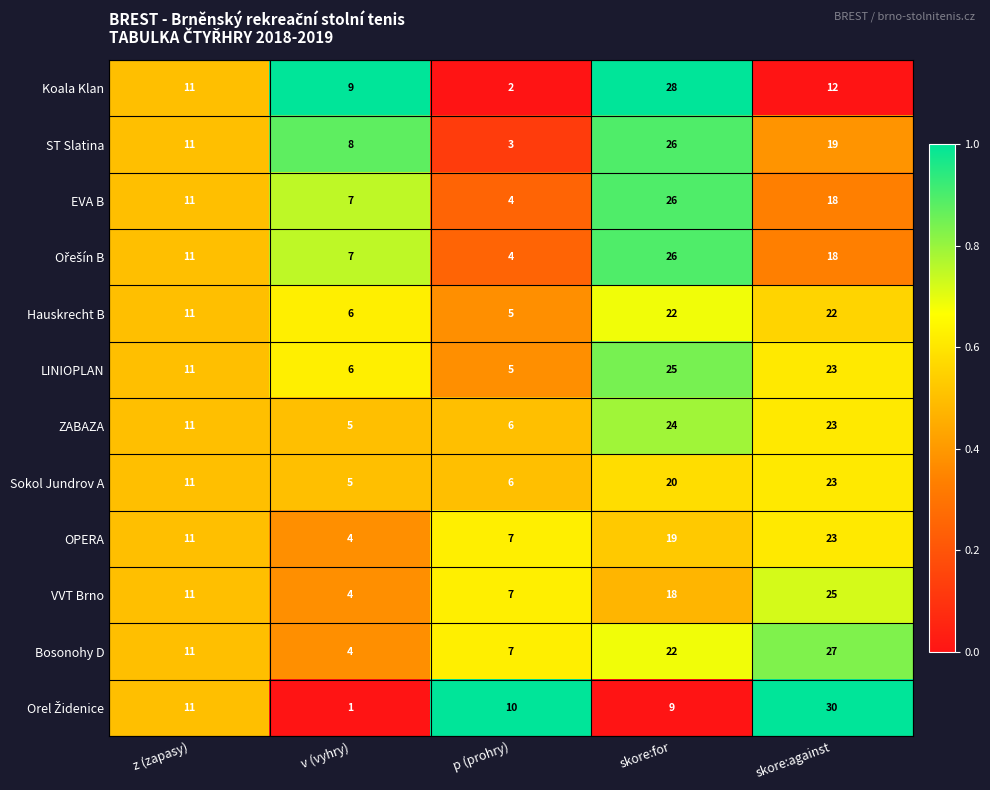

Count the EVA B values in the range 7 to 18.

3